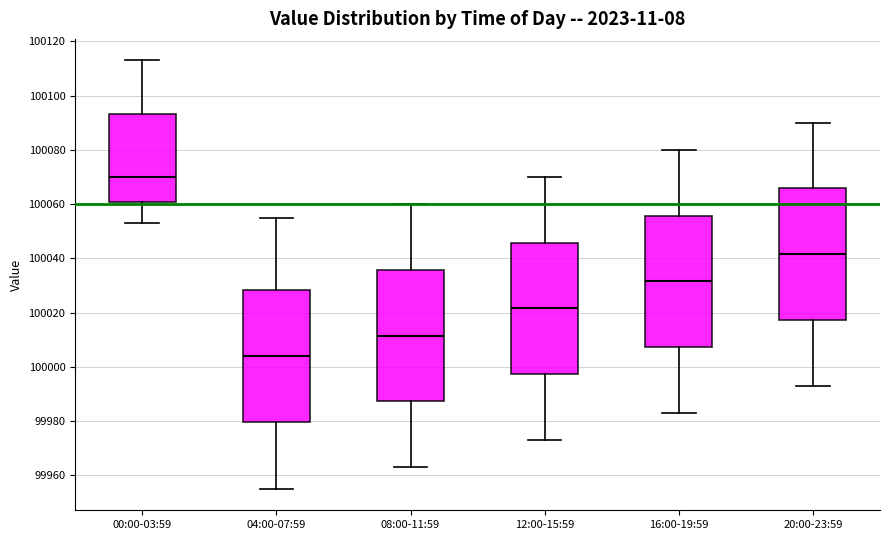

Which box's median line is the lowest?

04:00-07:59